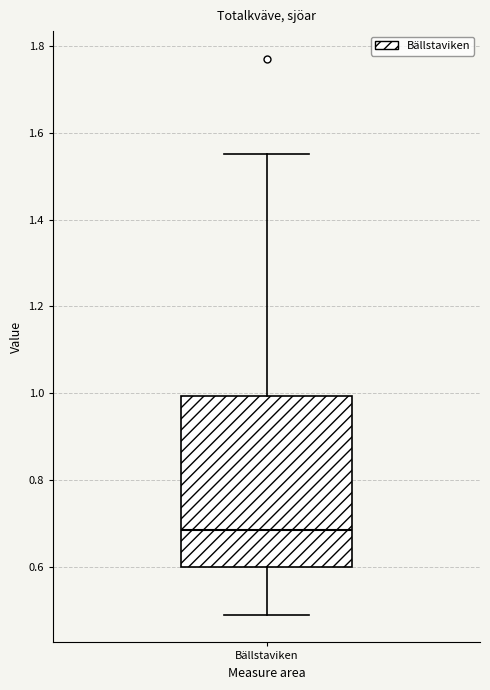

Where is the upper edge of the box for Bällstaviken on the y-axis? The values are not printed on the chart, so give them approximately, as read against the axis.

1.00